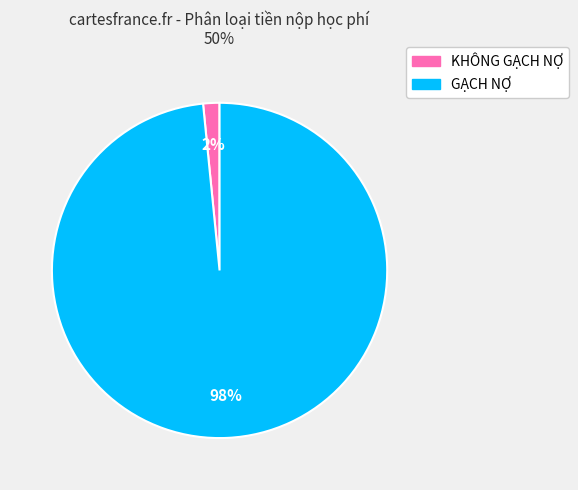

Which category has the biggest portion of the pie?

GẠCH NỢ